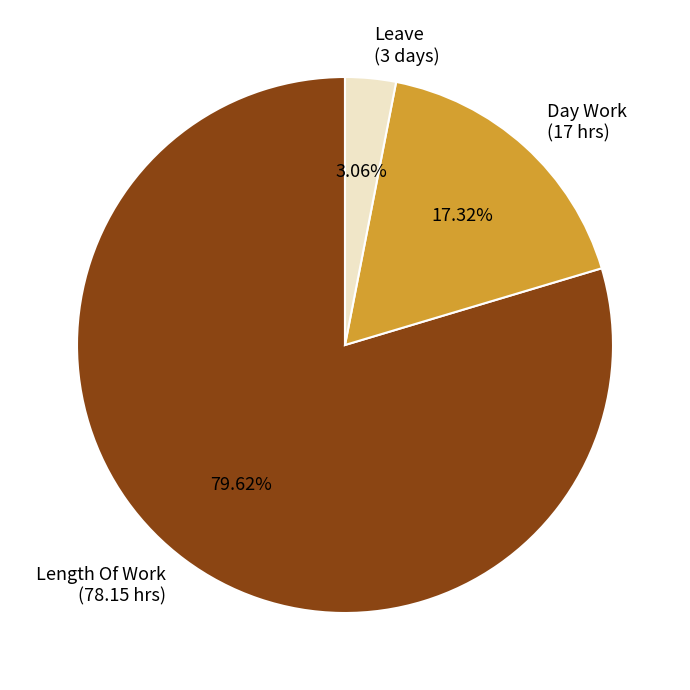

Rank the categories by value from highest to lowest.

Length Of Work (78.15 hrs), Day Work (17 hrs), Leave (3 days)